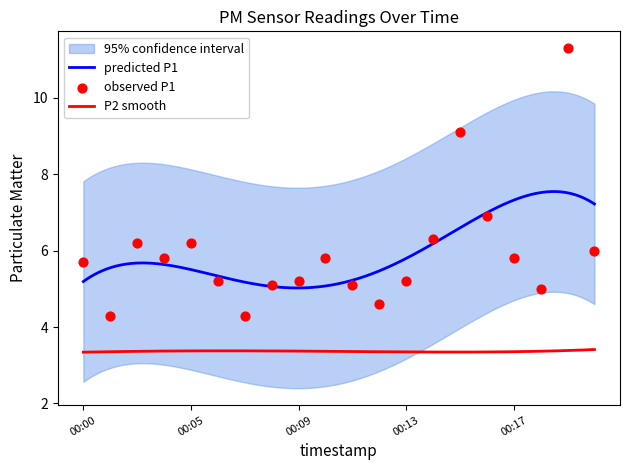

What is the change in value from 00:14 to 00:15?

+2.8